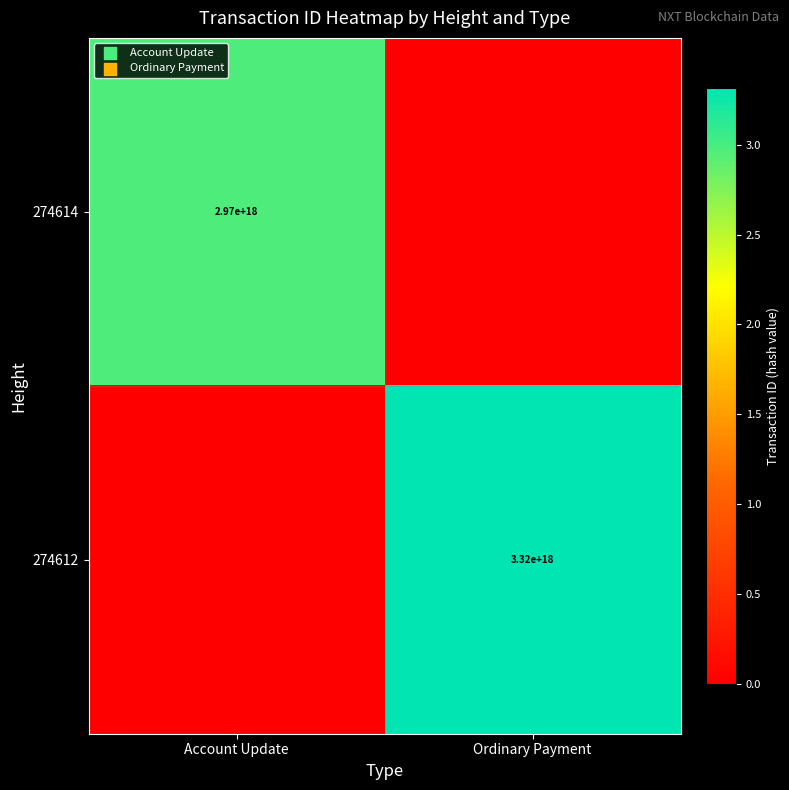

The value of 274614 at Account Update is 2970000000000000000. True or false?

True